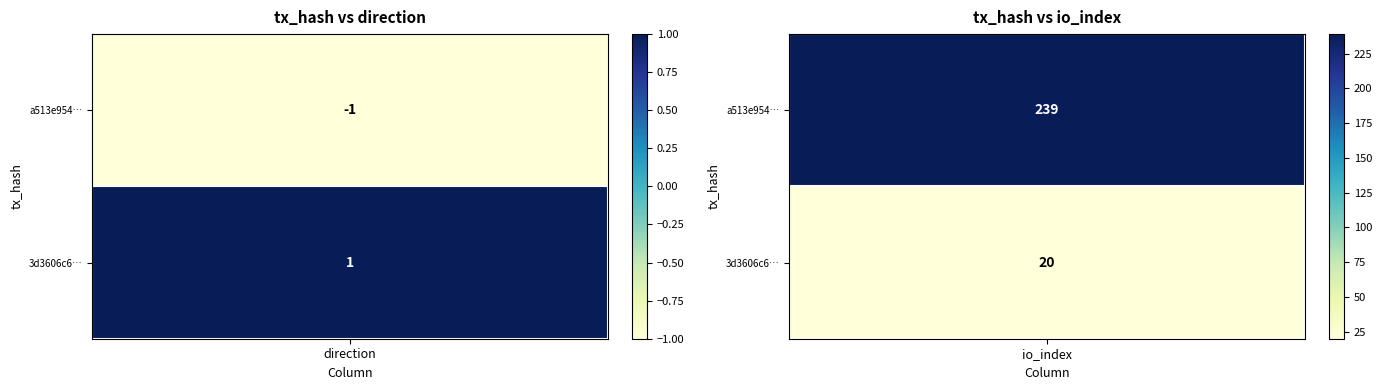

Which series has the largest range (max minus min)?

a513e954208468a752d41543d9f1c4289de786d